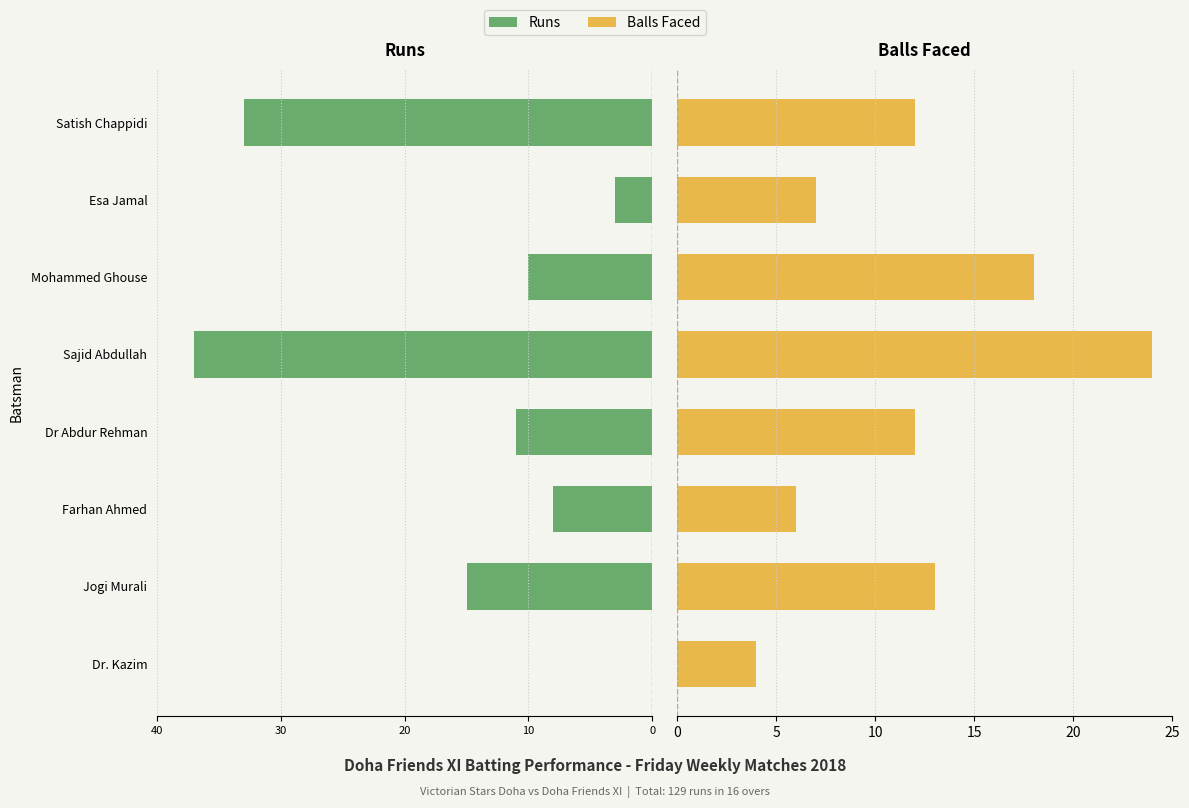

Is it true that Runs equals -8 at Sajid Abdullah?

False